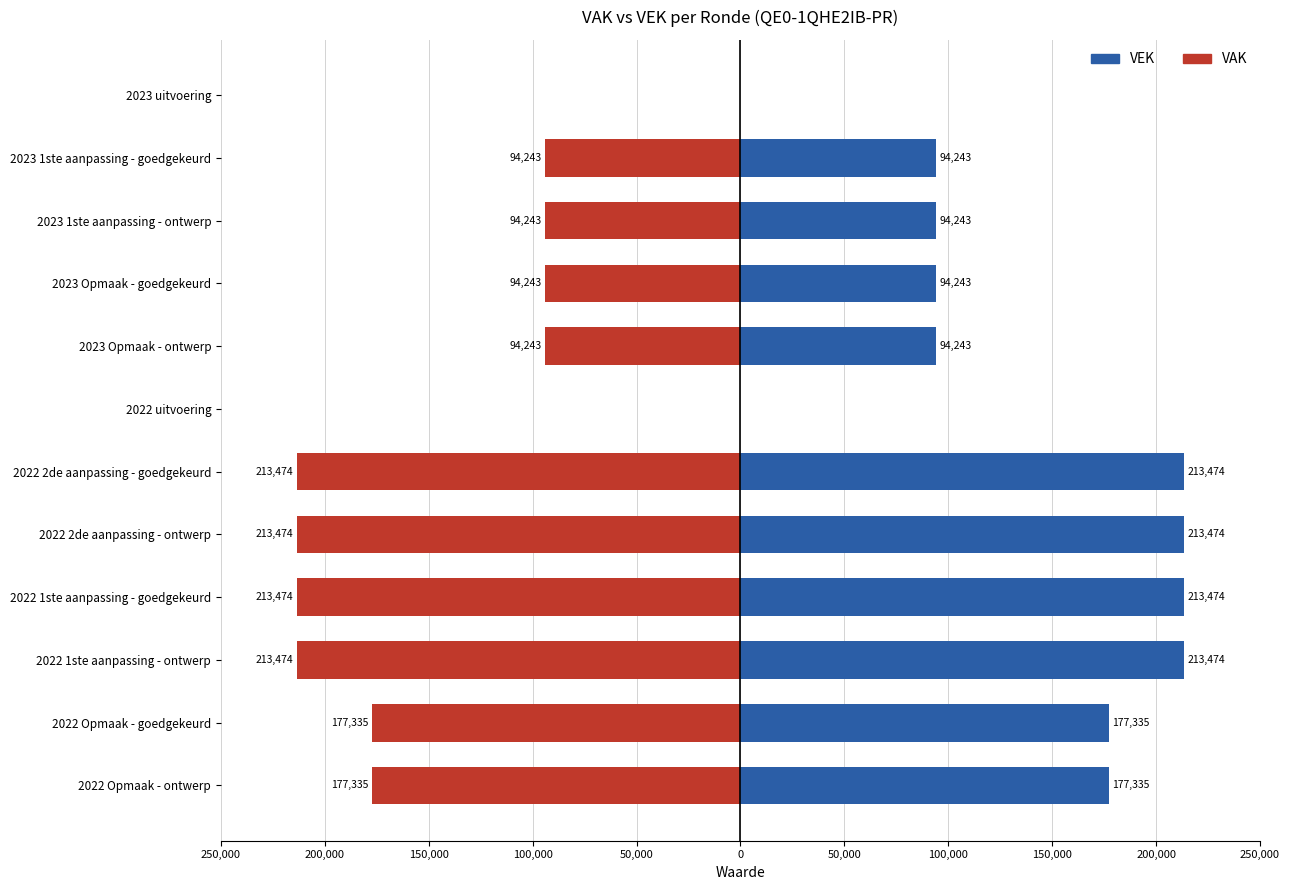

What is the highest value of the VEK series?

213474